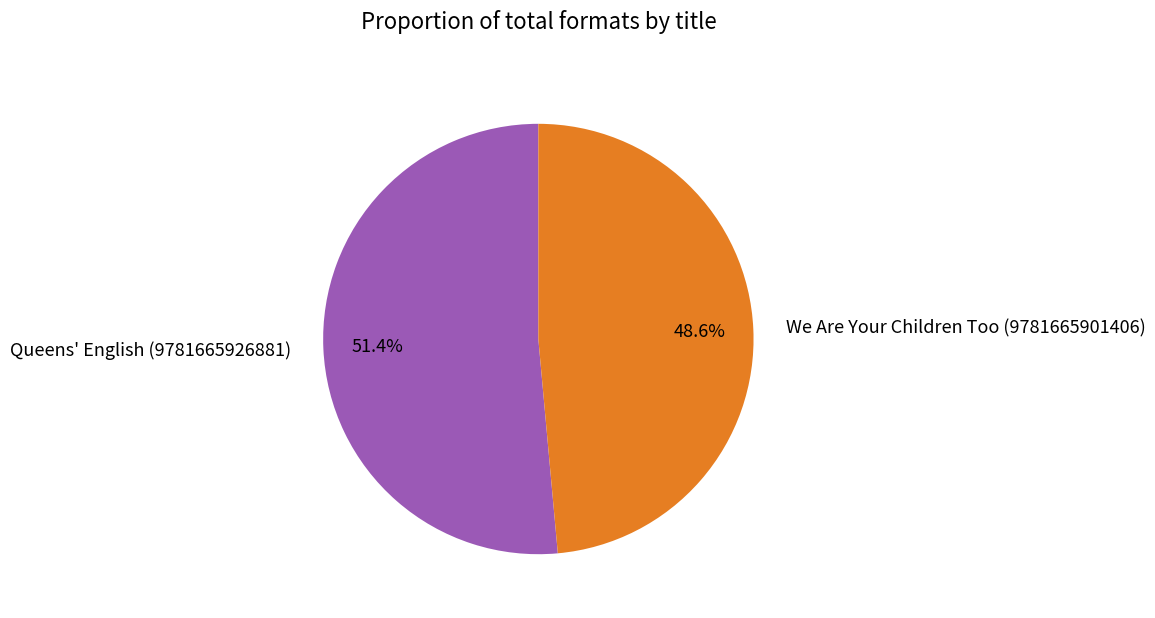

Is there any slice that represents more than half of the pie?

Yes